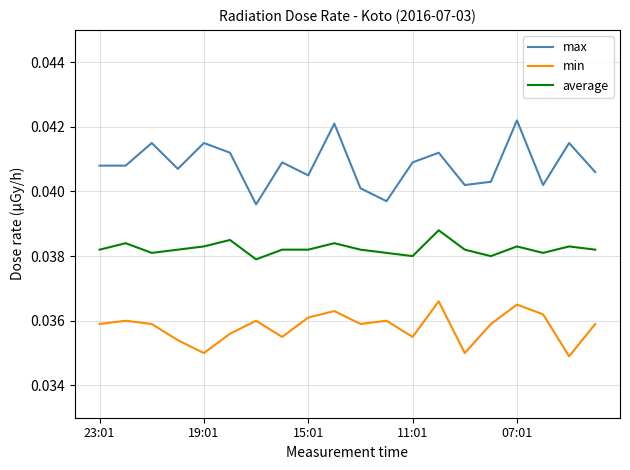

List the series in order of their overall mean, lowest first.

min, average, max